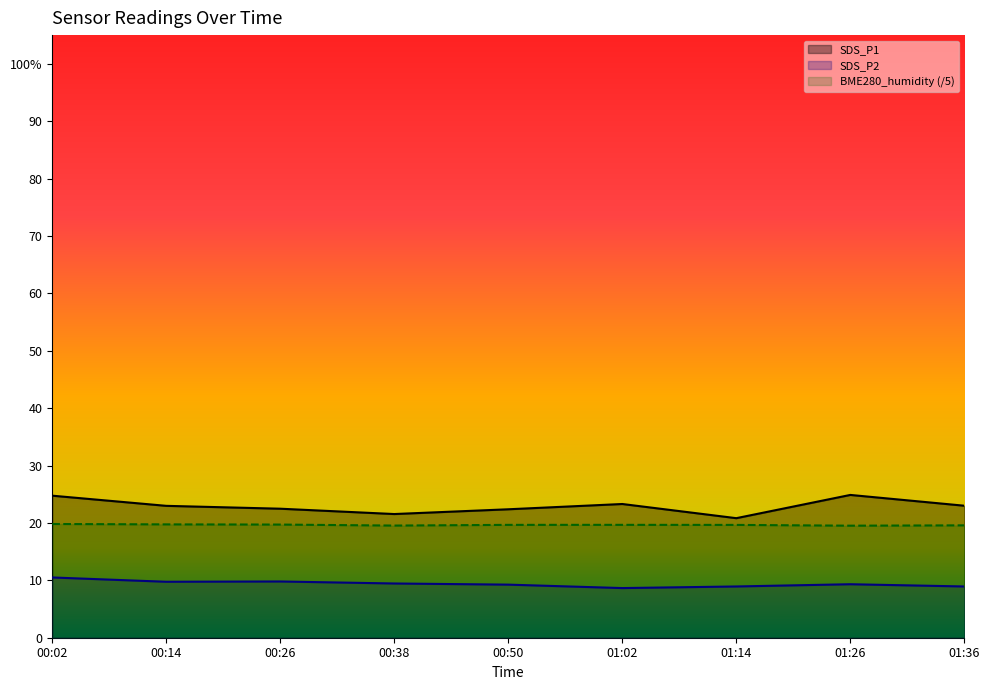

What is the value of the SDS_P2 point at the 7th from the left?

8.9